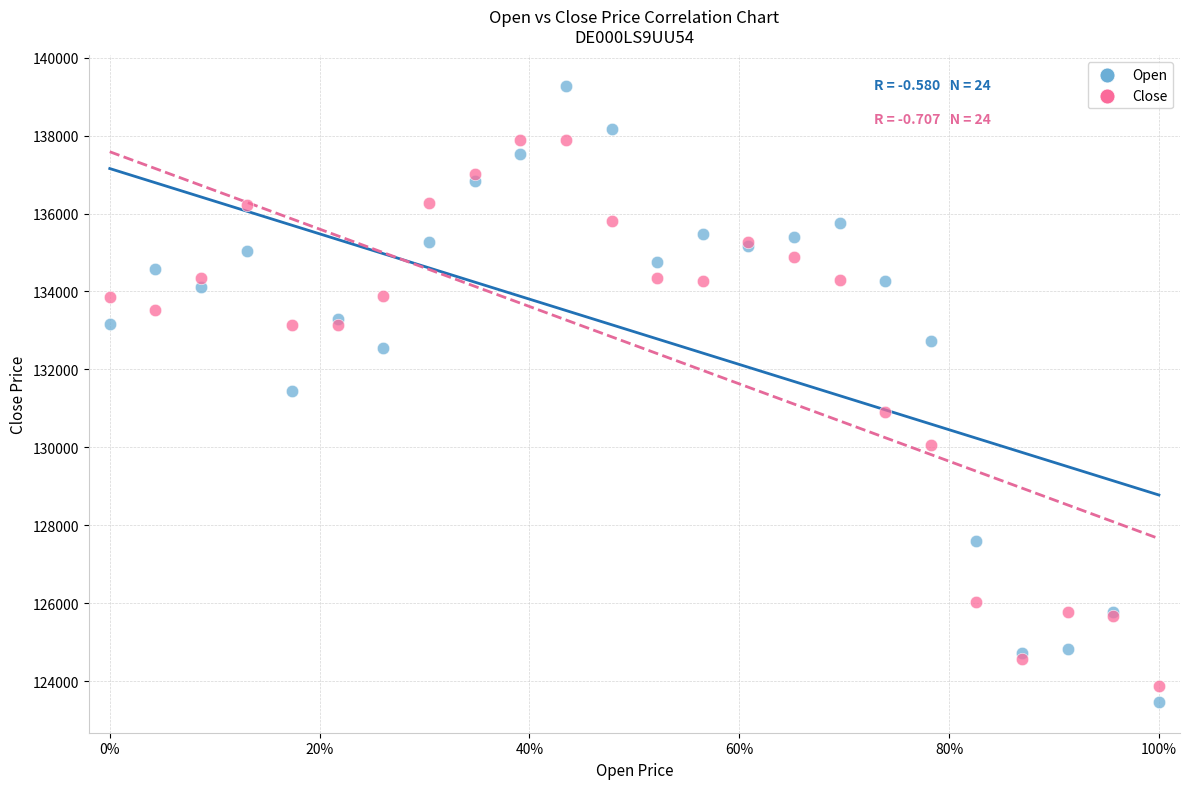

Which series has the largest Y range (max minus min)?

Open